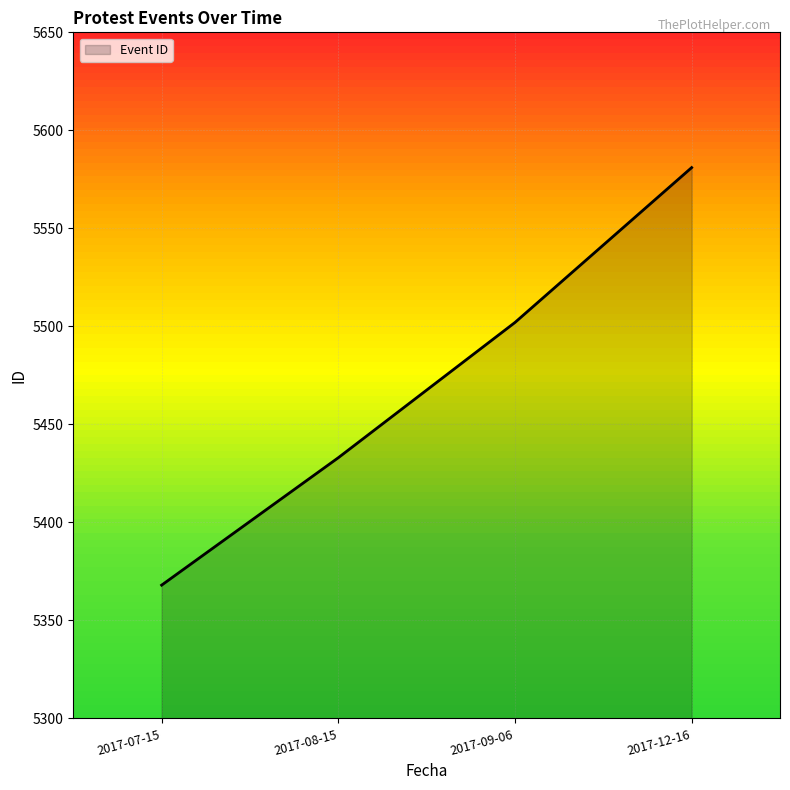

True or false: the data has more than 1 interior local peaks.

False